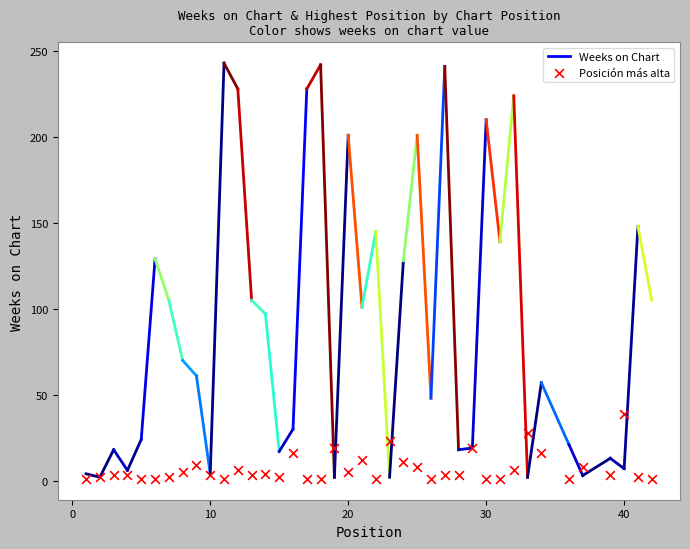

What is the range of X values (max minus min)?

41